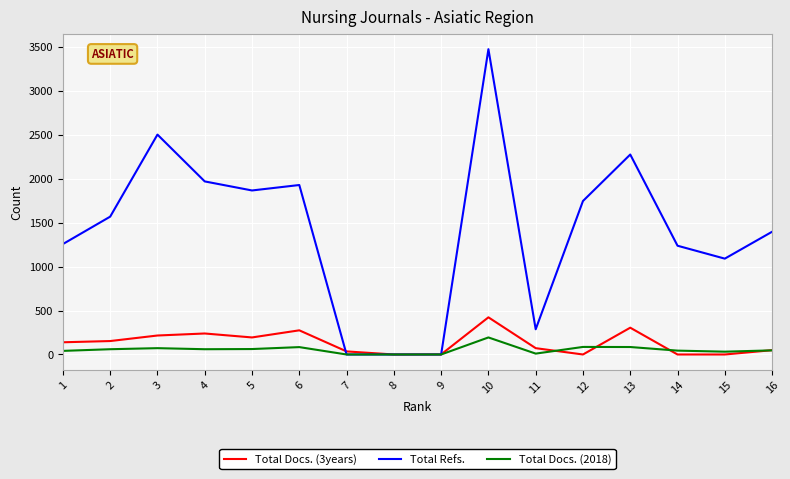

At which category is the sum across all series the highest?

10